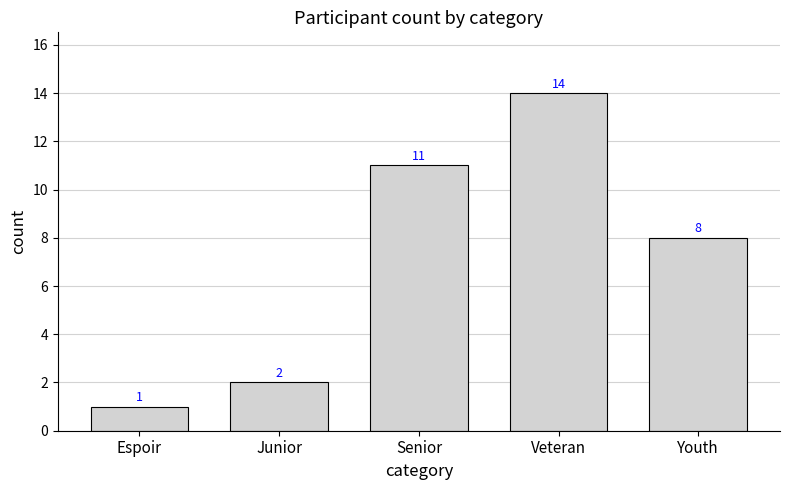

Rank the categories by value from lowest to highest.

Espoir, Junior, Youth, Senior, Veteran